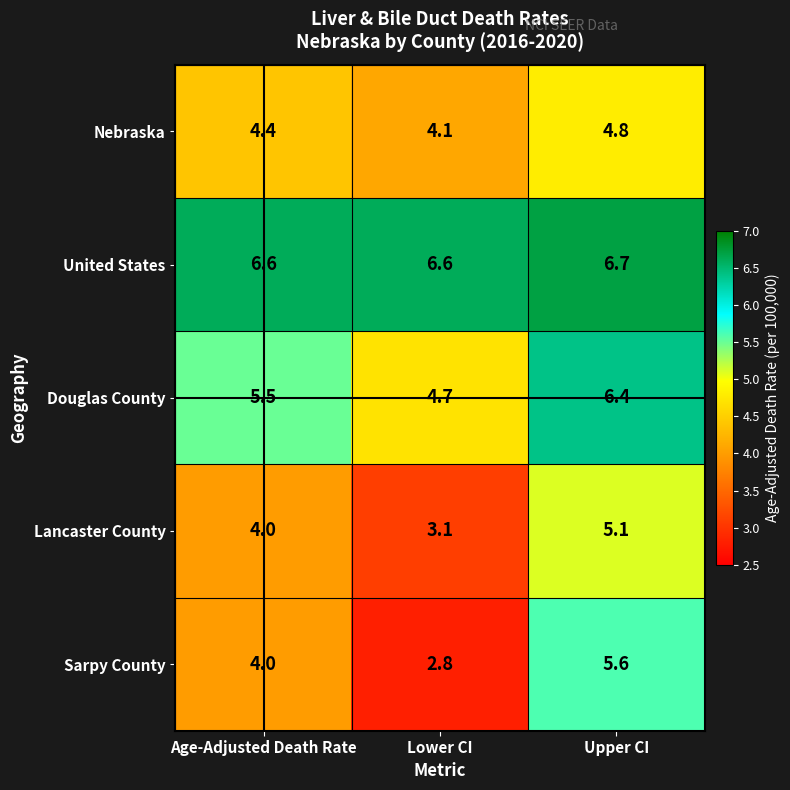

The value of Lancaster County at Lower CI is 3.1. True or false?

True